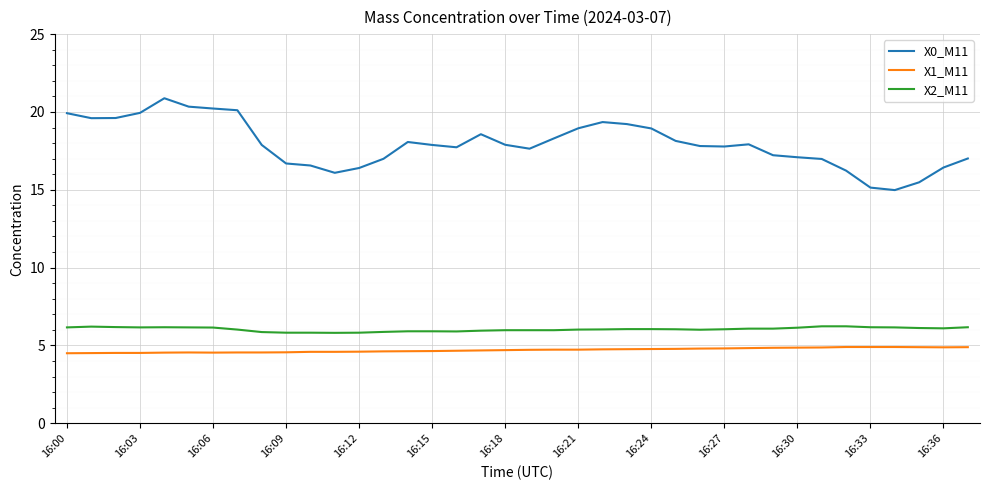

How many series are shown in this chart?

3